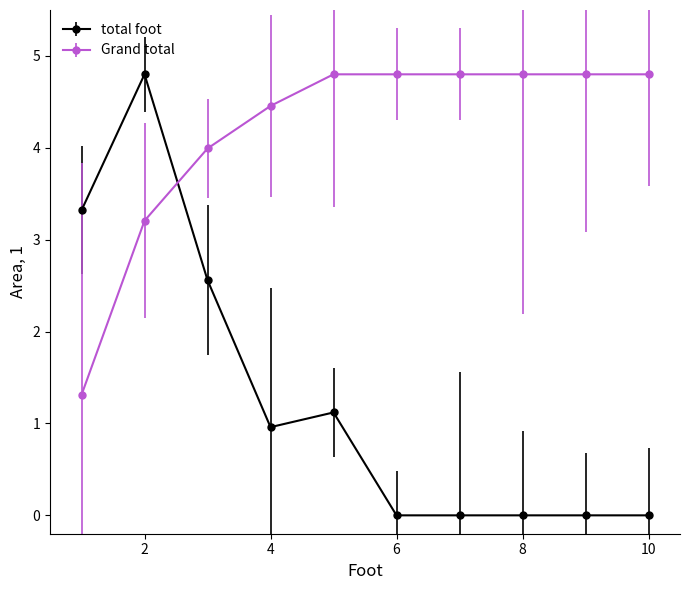

What are all the series names shown in the legend?

total foot, Grand total